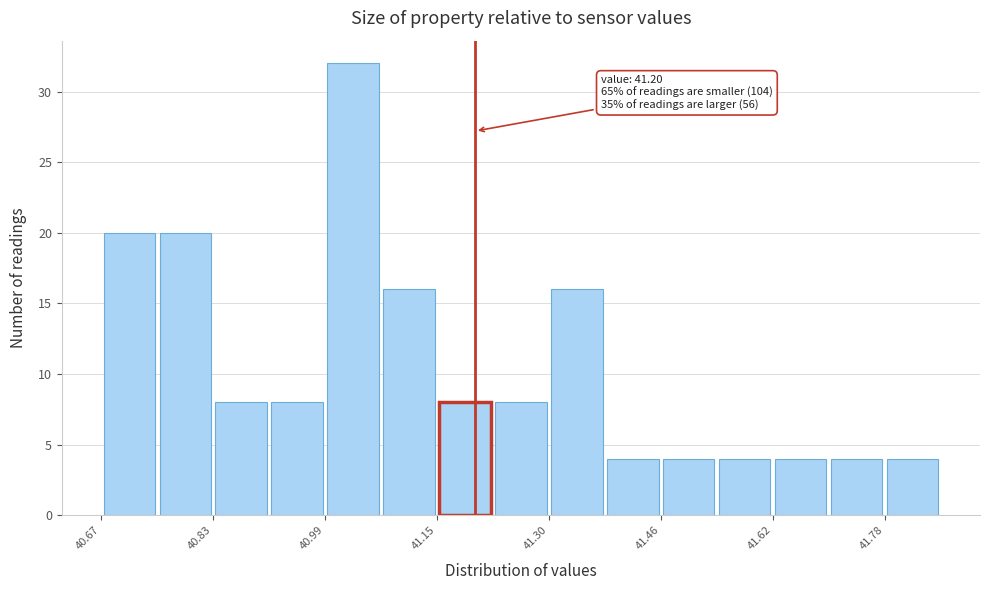

Read against the x-axis, roughly where is the centre of the tallest bar?

41.02